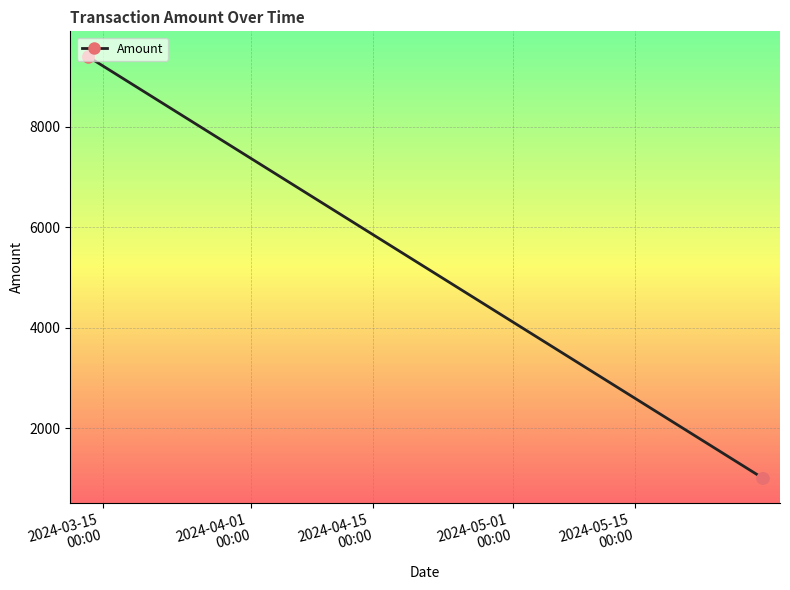

True or false: there are more than 1 points higher than both neighbors.

False